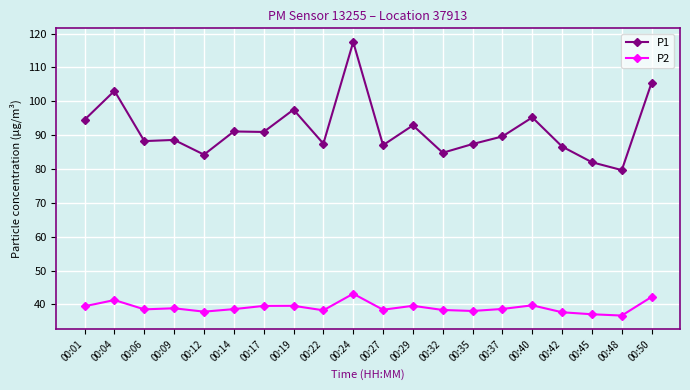

True or false: P1 and P2 intersect in this chart.

False